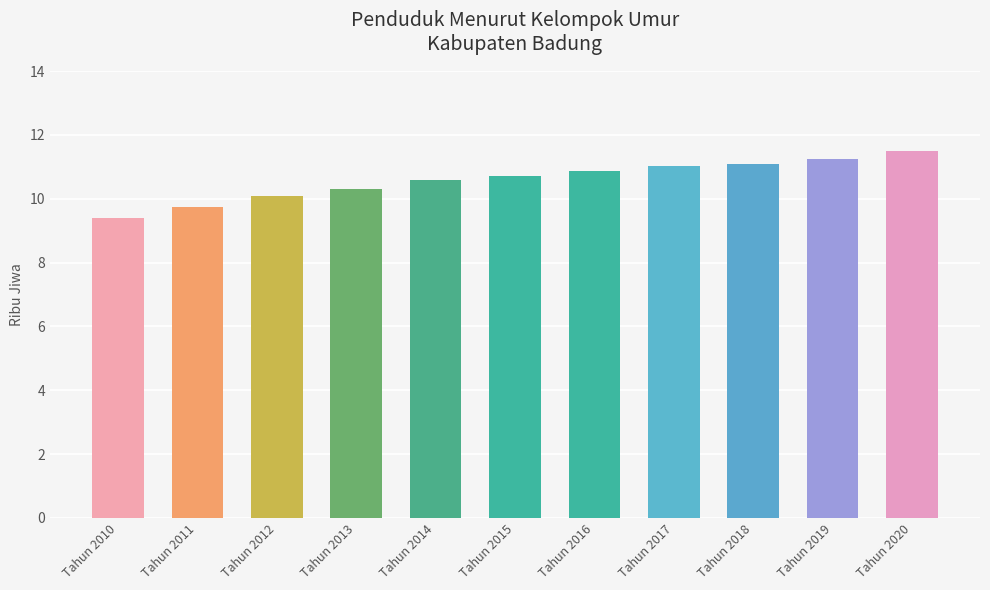

Where is the data nearest to the value 10?

Tahun 2012